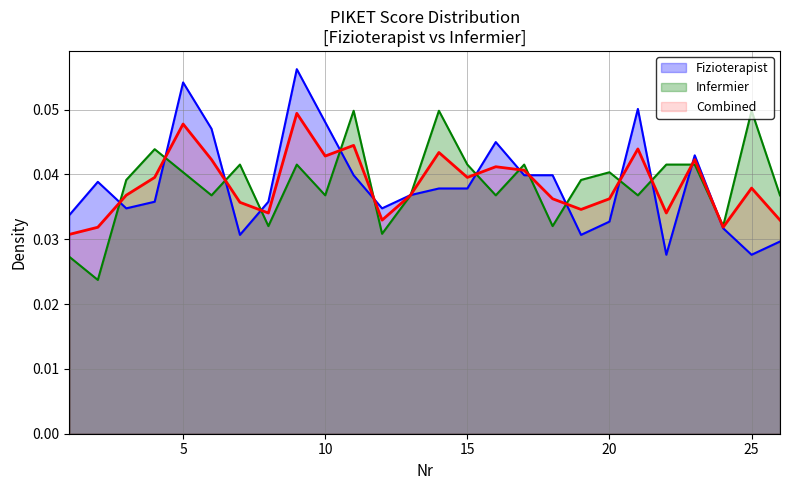

Rank the series at 16 from lowest to highest value.

Infermier, Fizioterapist